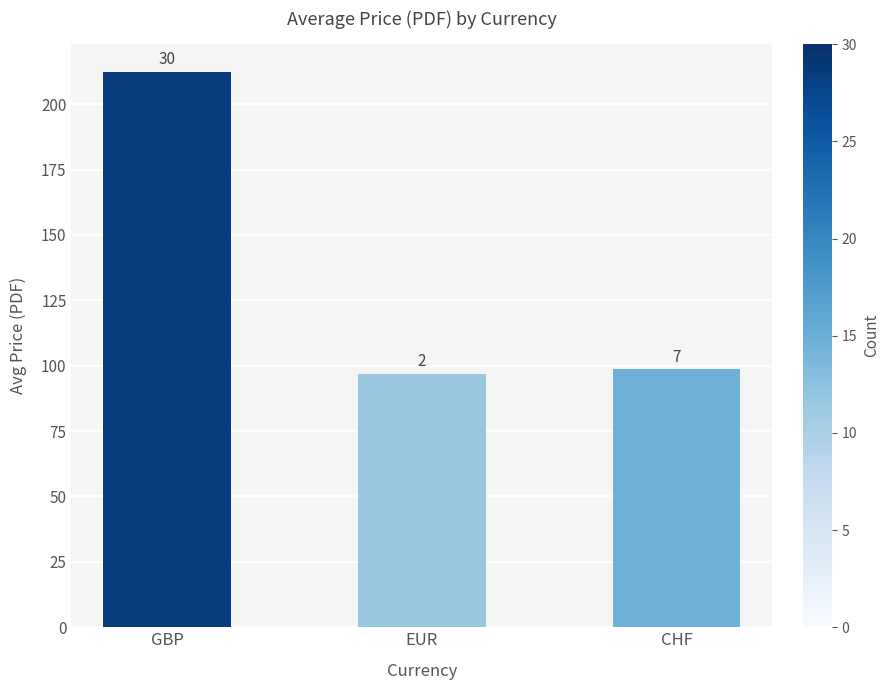

Reading left to right, what are all the values shown in this chart?

212.4	96.7	98.6